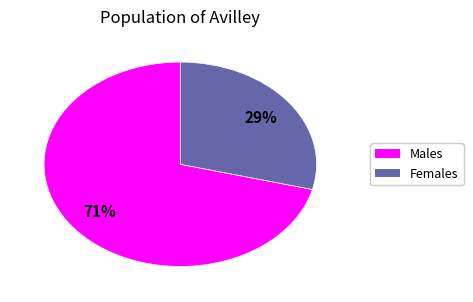

Does any single category account for the majority?

Yes